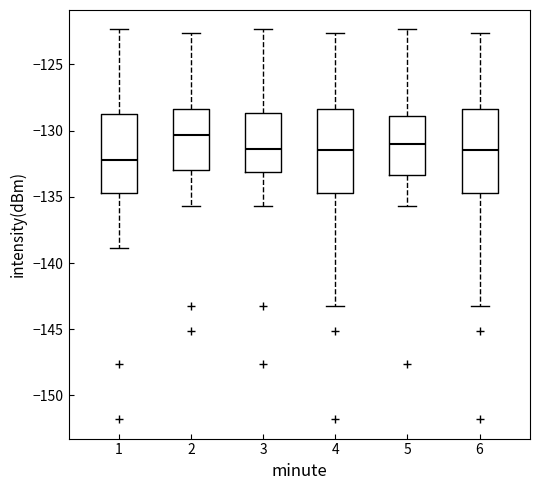

Which box has the lowest median line?

1